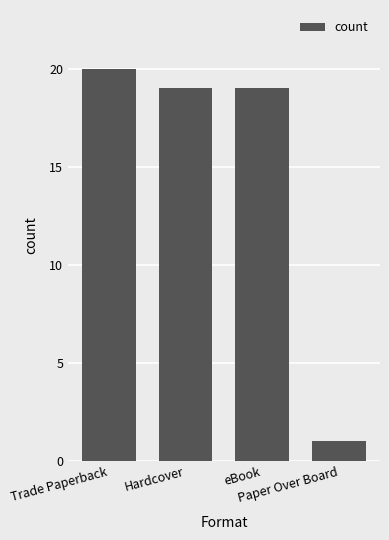

Reading right to left, what are all the values shown in this chart?

1	19	19	20